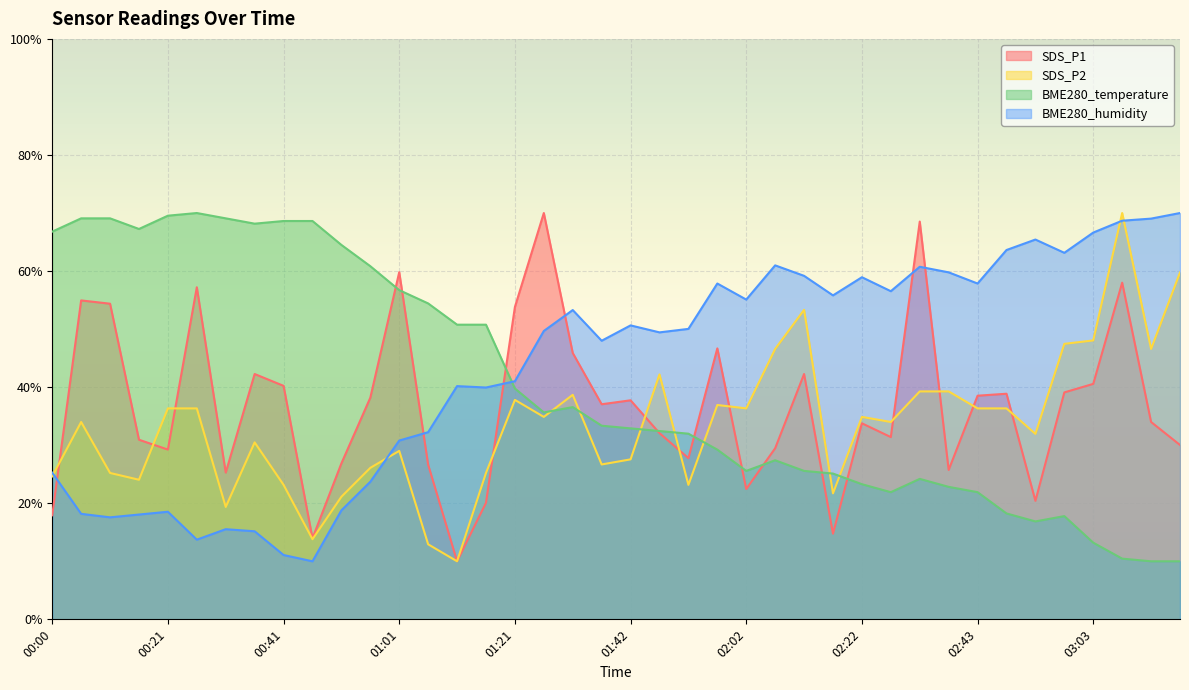

In SDS_P2, how many points are lower than both neighbors (excluding endpoints)?

12